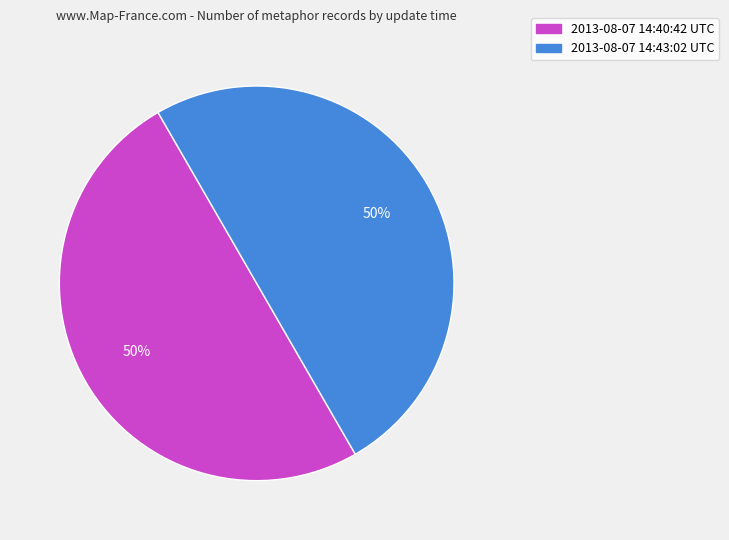

The 2013-08-07 14:40:42 UTC slice represents 50% of the pie. True or false?

True